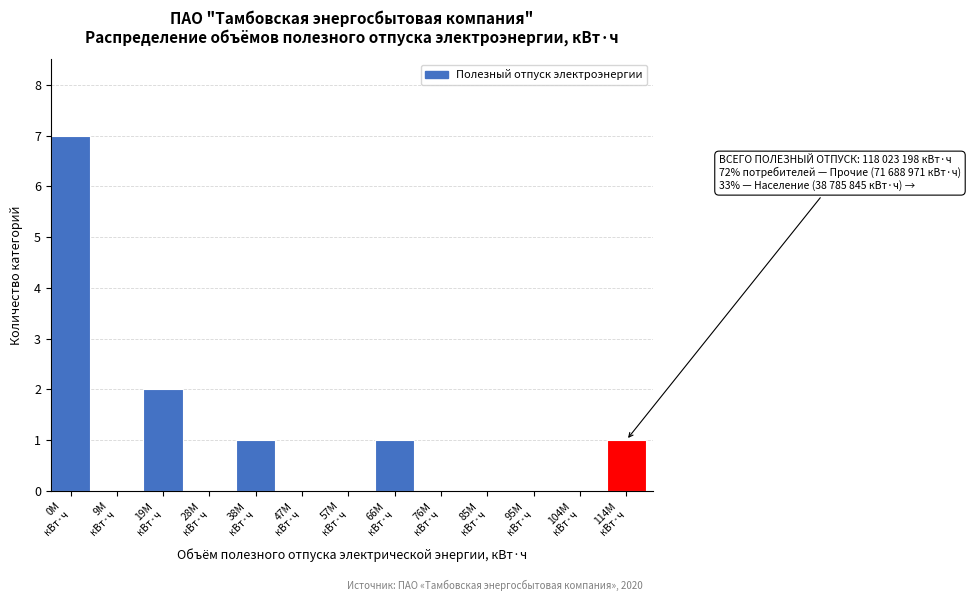

What is the greatest value displayed?

7